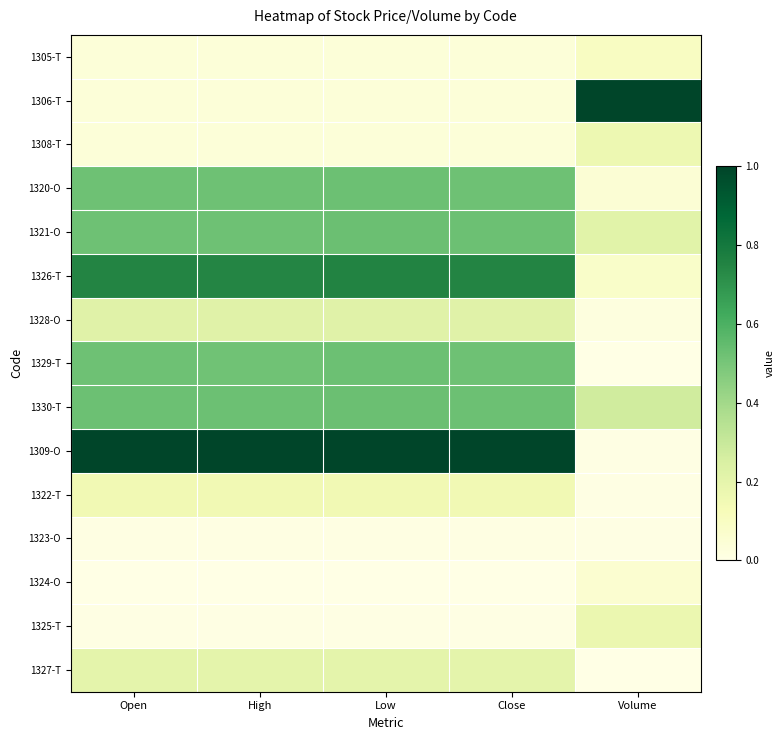

Which has a higher value, Low or Volume?

Volume